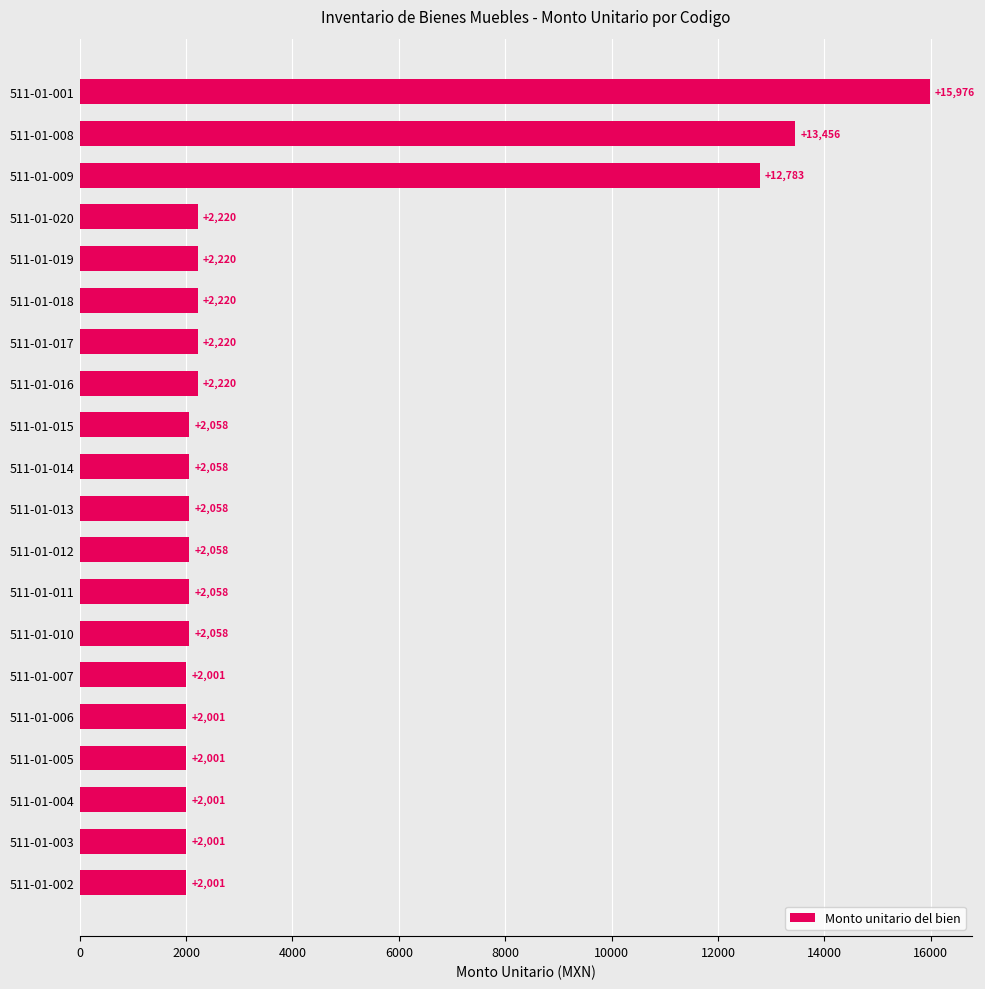

Read the value at 511-01-012.

2058.0